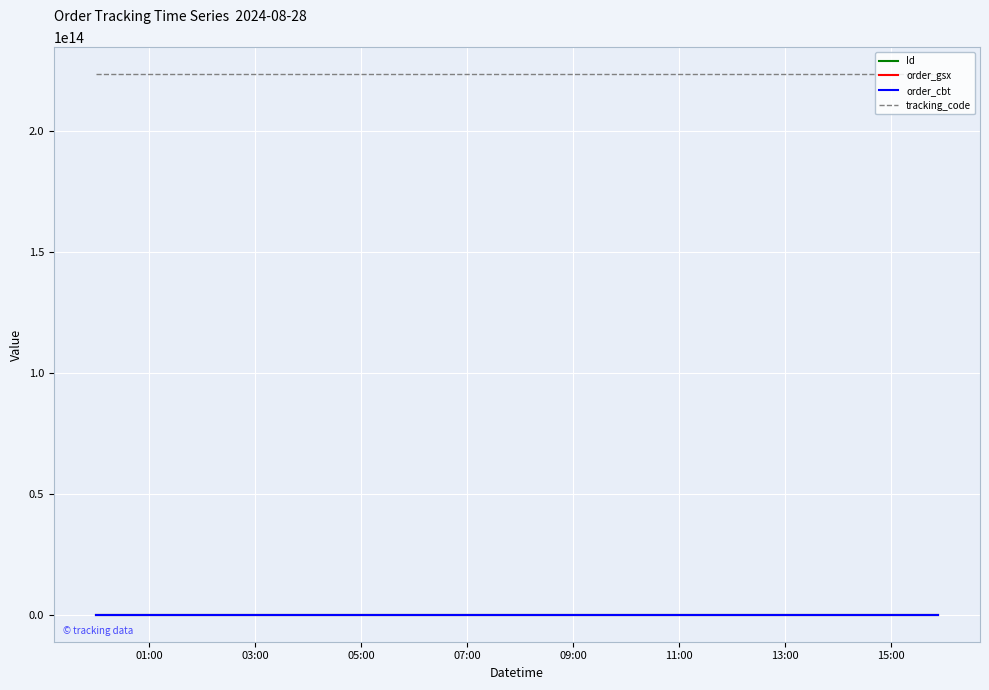

Which series has the largest total across all categories?

tracking_code